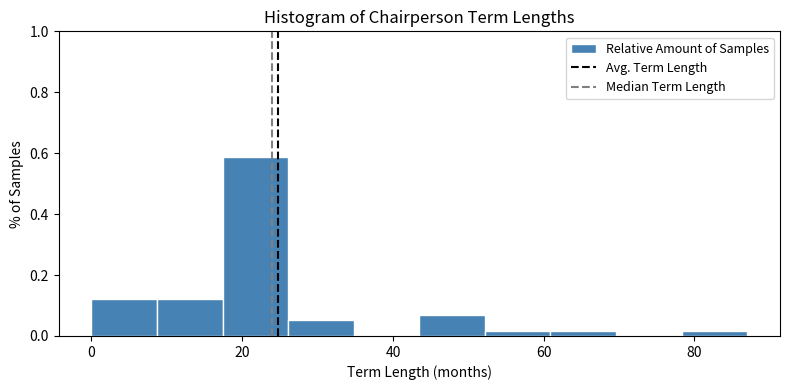

Reading left to right, transcribe this chart: for each bar, give the range it covers on the x-axis and its height. Neither the bar edges nor the heights are printed on the chart, so give them approximately, as read against the axes.

0 to 8: 0.12
8 to 18: 0.12
18 to 26: 0.58
26 to 34: 0.06
34 to 44: 0
44 to 52: 0.06
52 to 60: under 0.02
60 to 70: under 0.02
70 to 78: 0
78 to 88: under 0.02